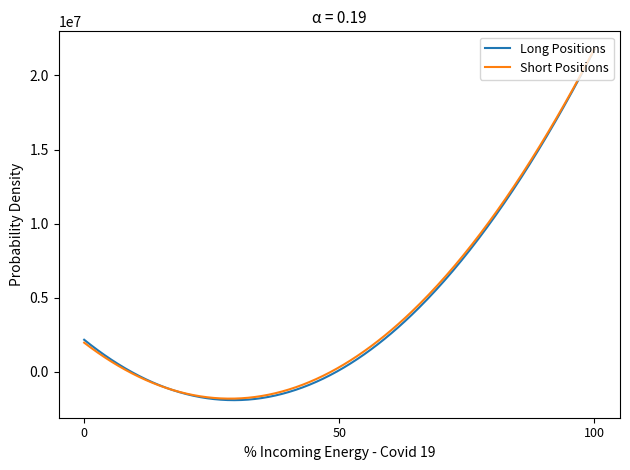

What is the highest value of the Short Positions series?

21794208.0